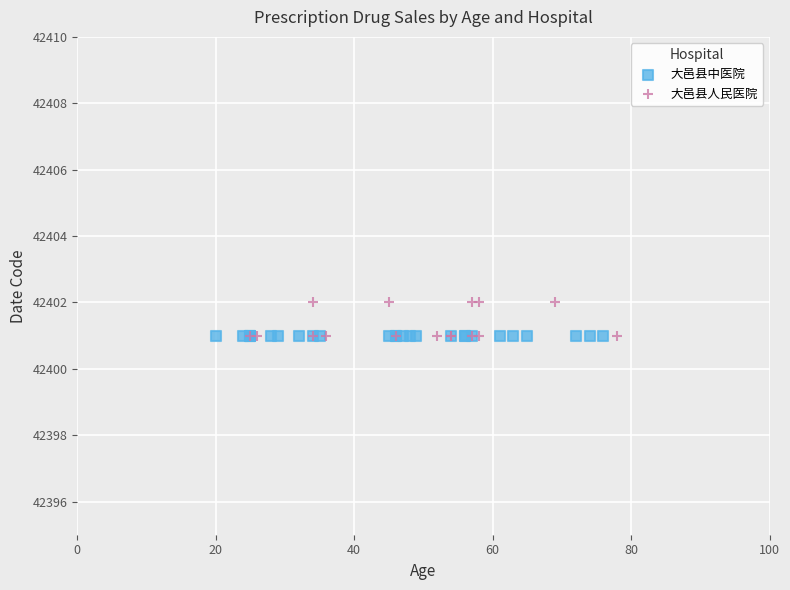

Which series reaches the maximum Y coordinate?

大邑县人民医院